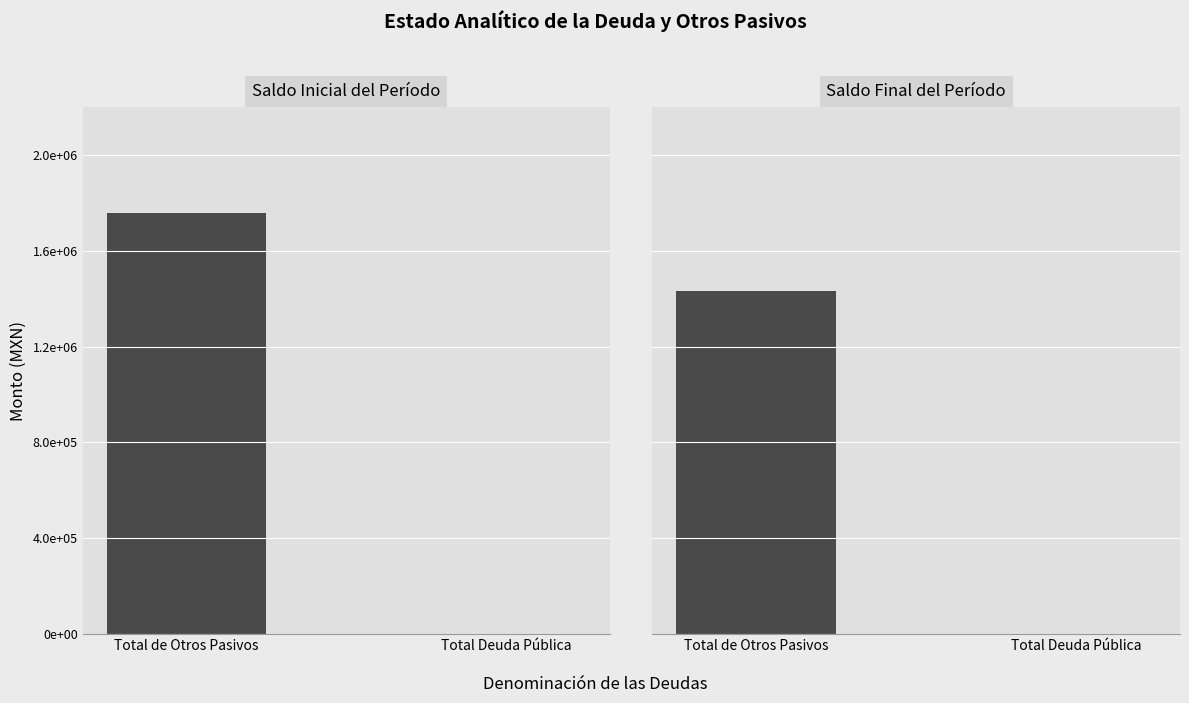

Which series has the widest spread of values?

Saldo Inicial del Período